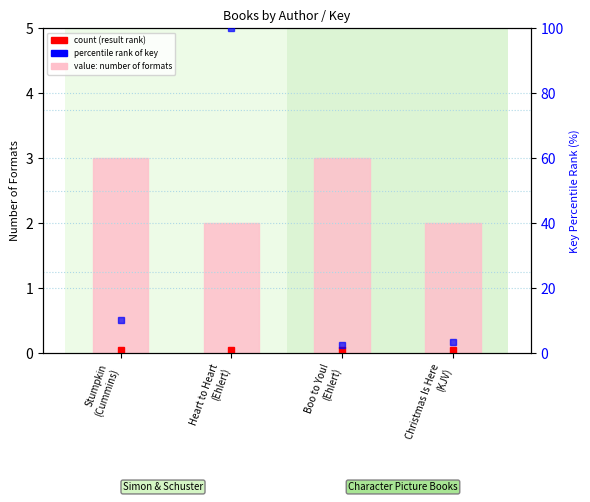

Rank the categories by value from highest to lowest.

Stumpkin
(Cummins), Boo to You!
(Ehlert), Heart to Heart
(Ehlert), Christmas Is Here
(KJV)